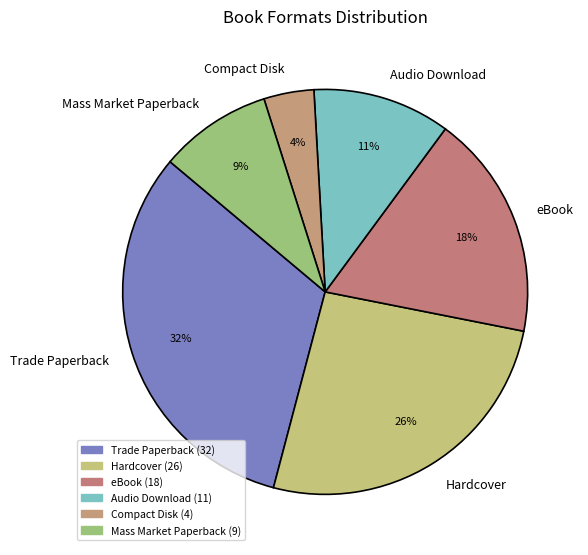

Rank the categories by value from highest to lowest.

Trade Paperback, Hardcover, eBook, Audio Download, Mass Market Paperback, Compact Disk